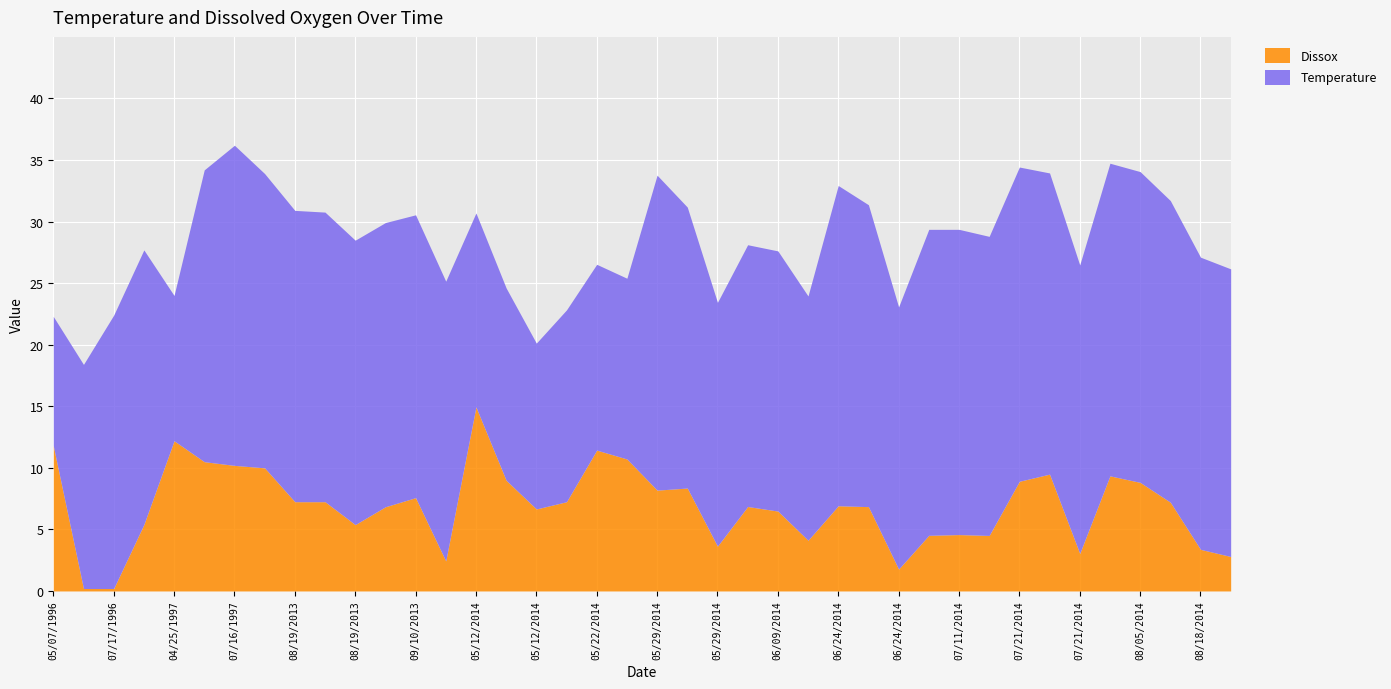

What is the maximum value shown in the chart?

26.0